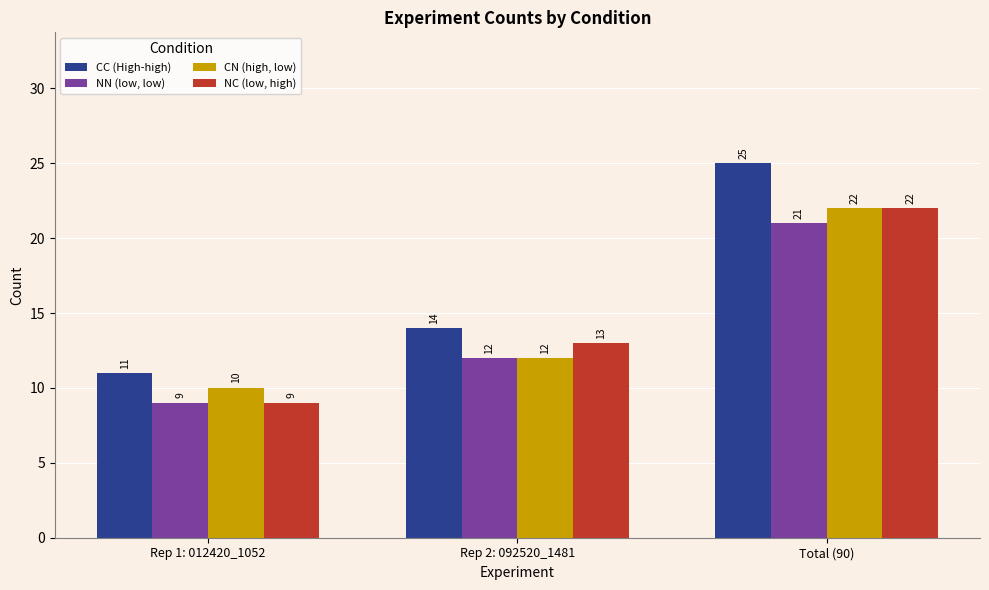

What is the difference between the NC (low, high) values at Rep 1: 012420_1052 and Total (90)?

13